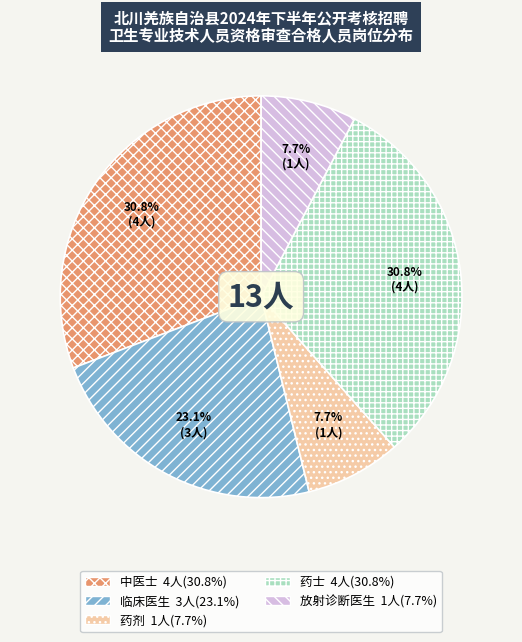

Approximately how many times larger is the value at 临床医生 compared to 药剂?

3.0